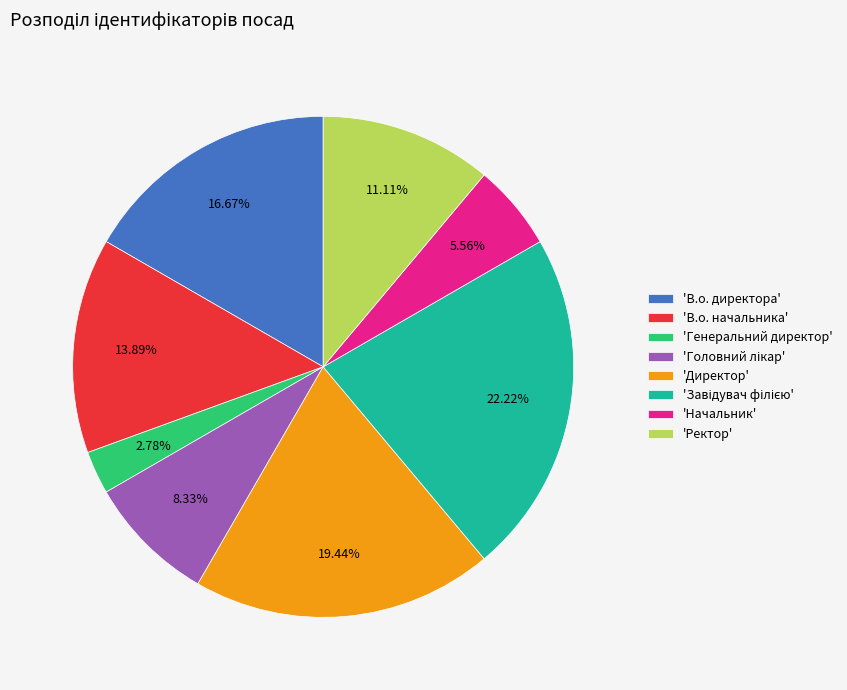

To the nearest percent, what is the difference between the largest and smallest slice percentages?

19%